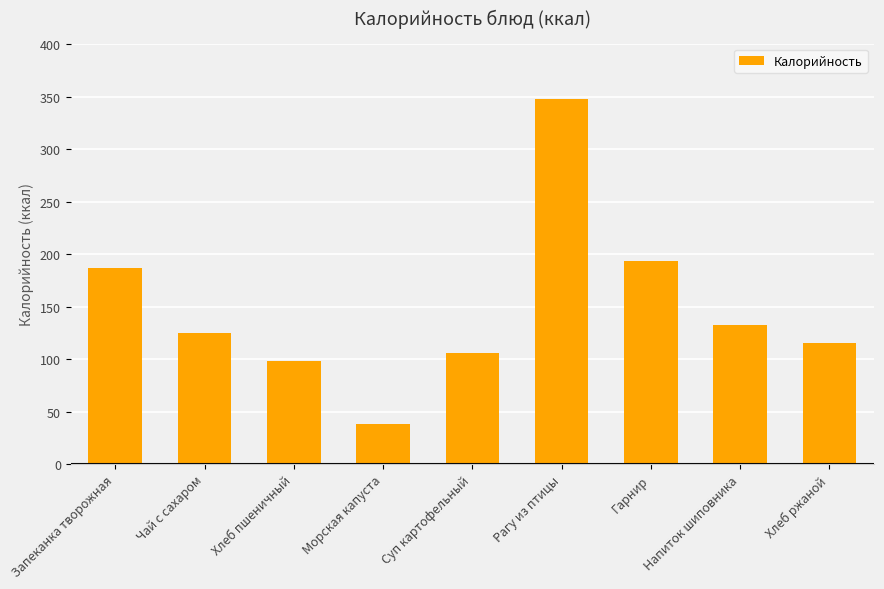

Reading left to right, list all the values displayed in this chart.

Запеканка творожная=186.3	Чай с сахаром=125.1	Хлеб пшеничный=98.2	Морская капуста=38.4	Суп картофельный=105.8	Рагу из птицы=348.2	Гарнир=193.6	Напиток шиповника=132.8	Хлеб ржаной=115.0